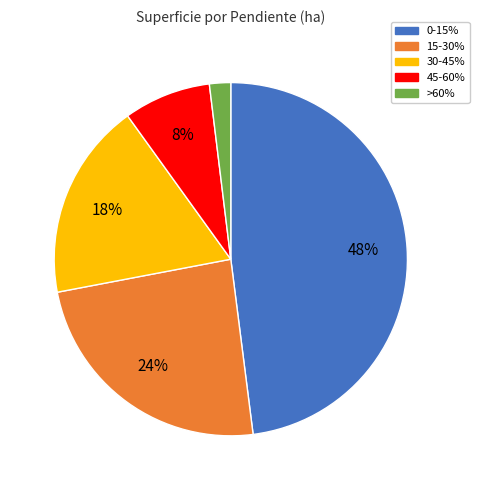

The >60% slice represents 12% of the pie. True or false?

False